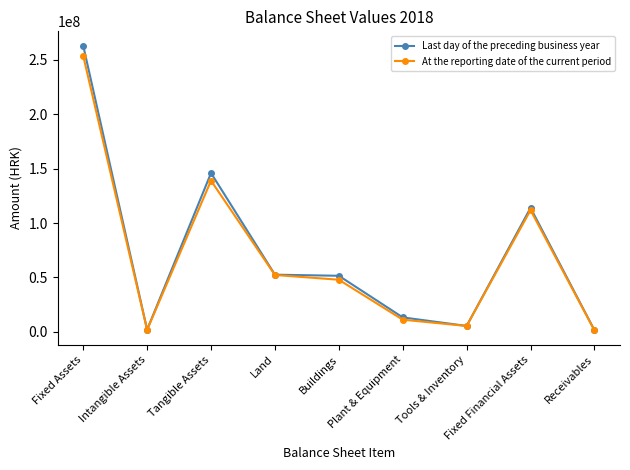

At which label does Last day of the preceding business year first exceed 51466514?

Fixed Assets